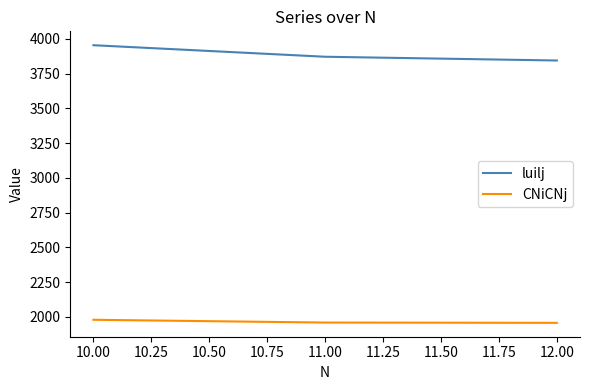

What is the spread (max minus min) of values at 11.00?

1913